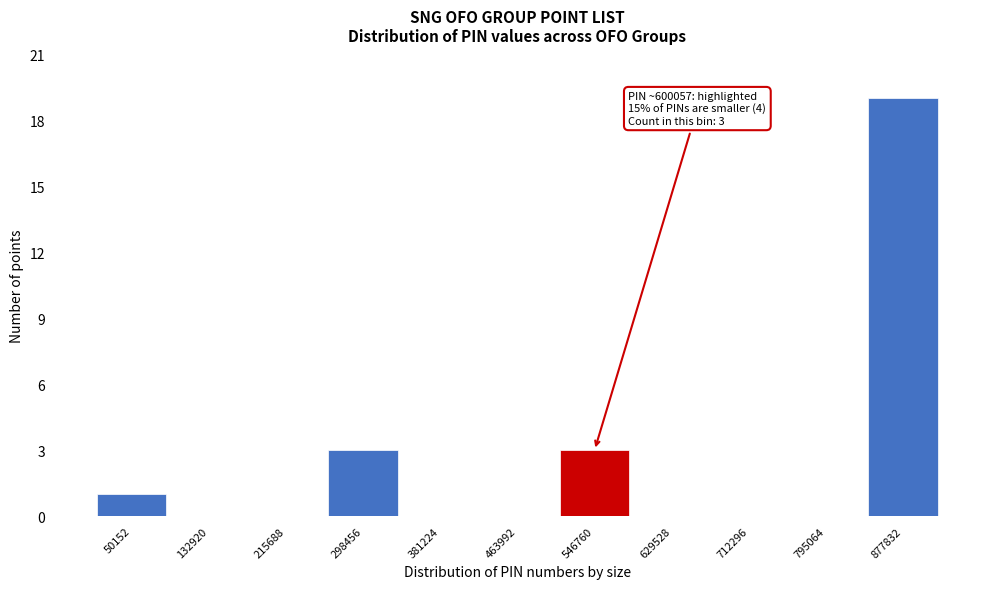

Reading right to left, transcribe all the data shown in this chart.

877832=19	795064=0	712296=0	629528=0	546760=3	463992=0	381224=0	298456=3	215688=0	132920=0	50152=1